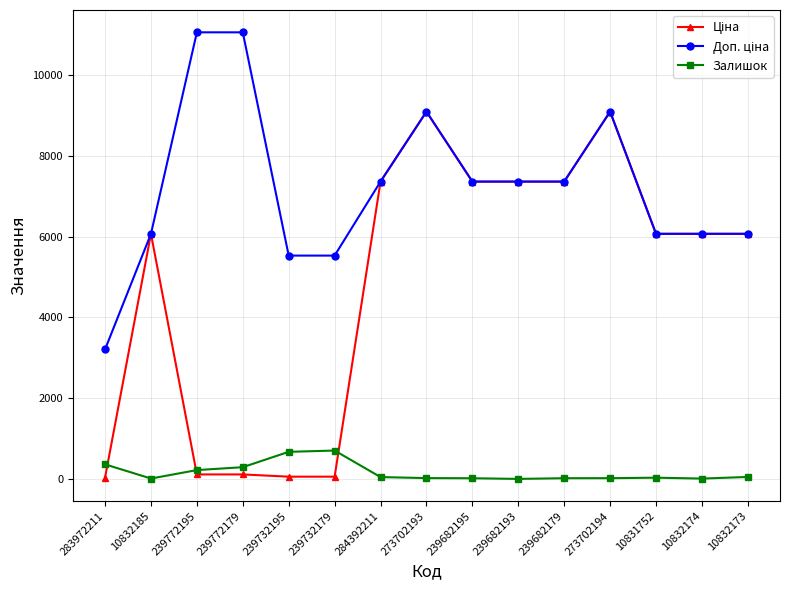

What is the label of the 5th point from the right?

239682179